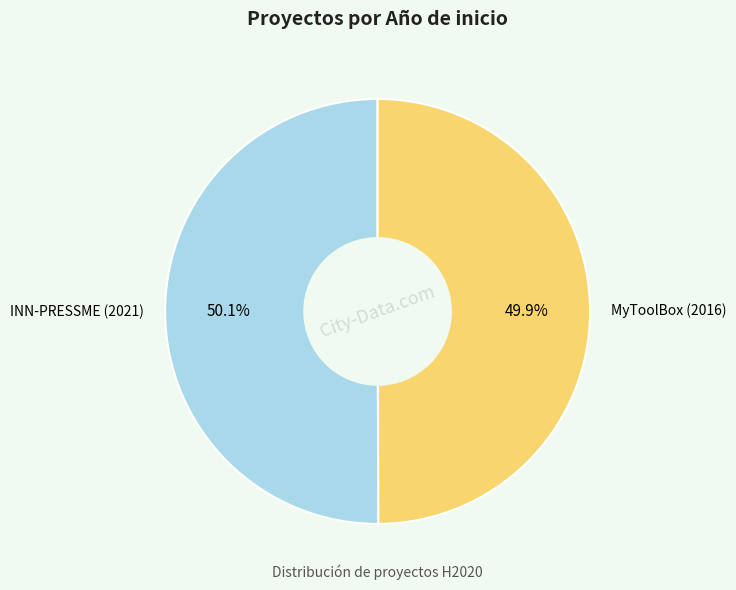

What percentage is the INN-PRESSME (2021) slice, to the nearest percent?

50%